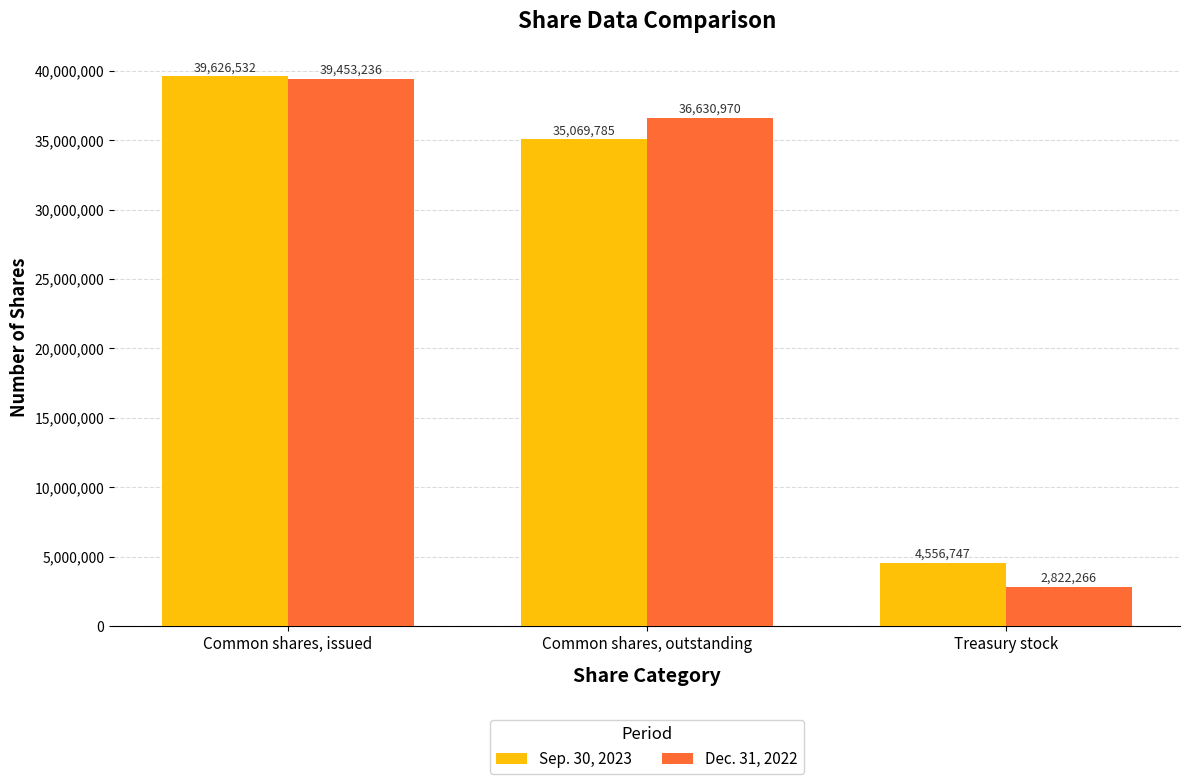

What value does the Dec. 31, 2022 series have at Common shares, issued, to the nearest 10?

39453240